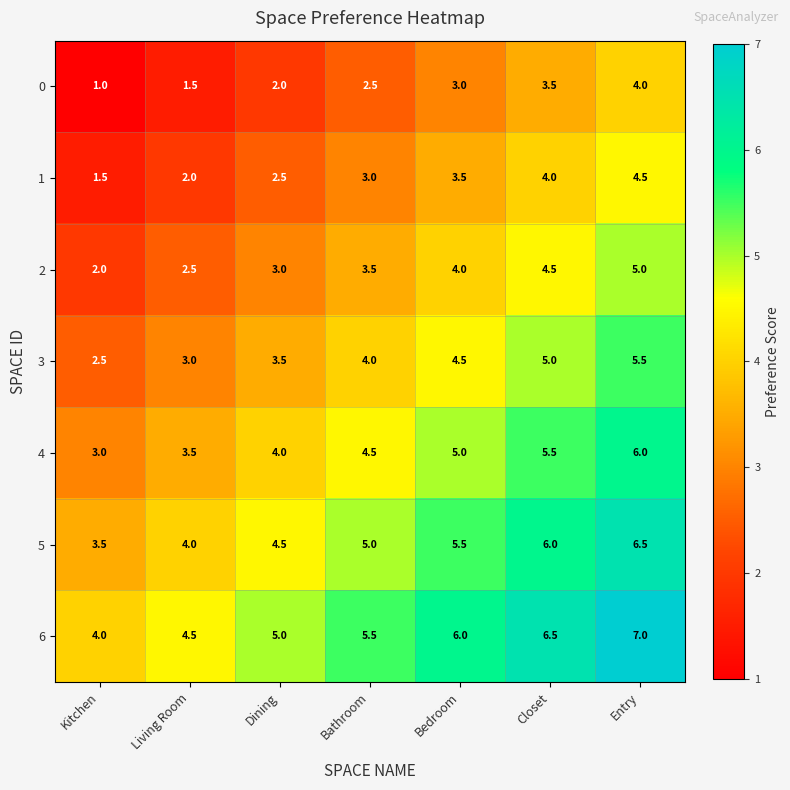

Count the number of data series in this chart.

7